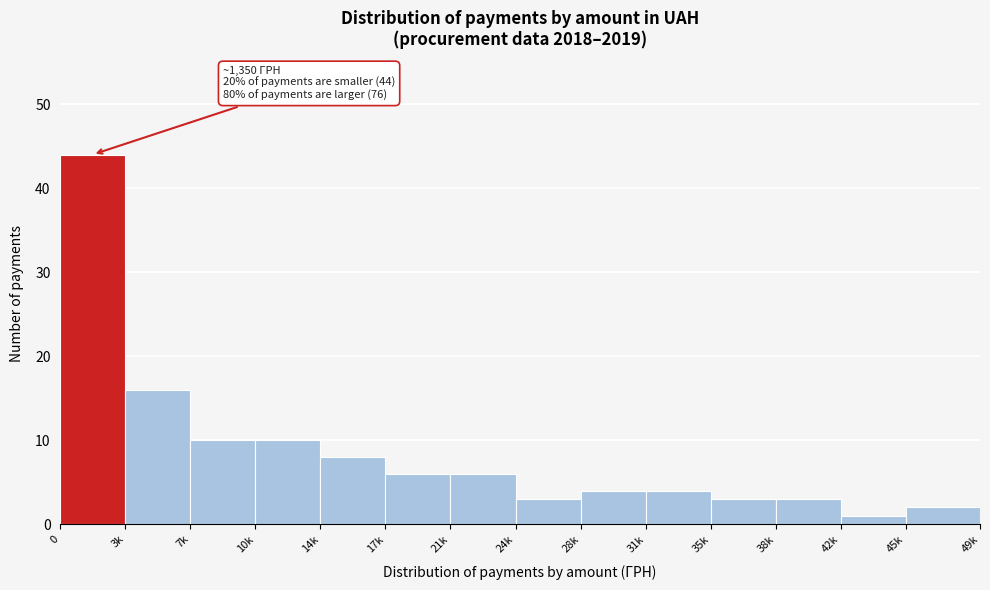

Reading left to right, transcribe all the data shown in this chart.

44	16	10	10	8	6	6	3	4	4	3	3	1	2